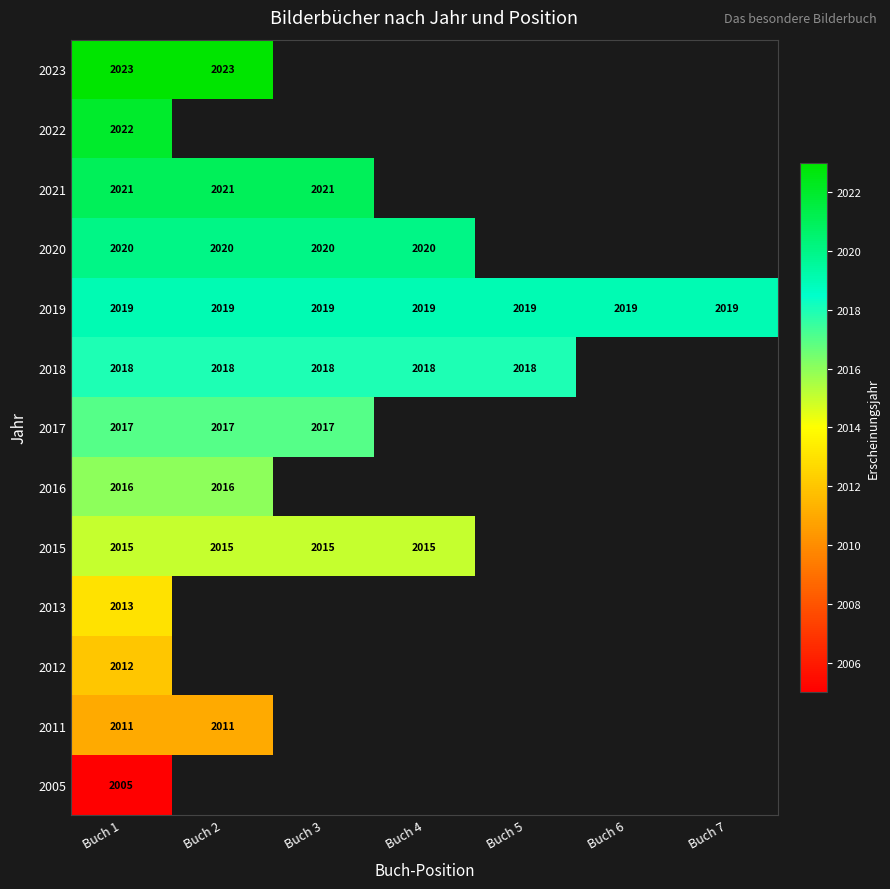

The 2015 series shows 2015 at Buch 4. True or false?

True